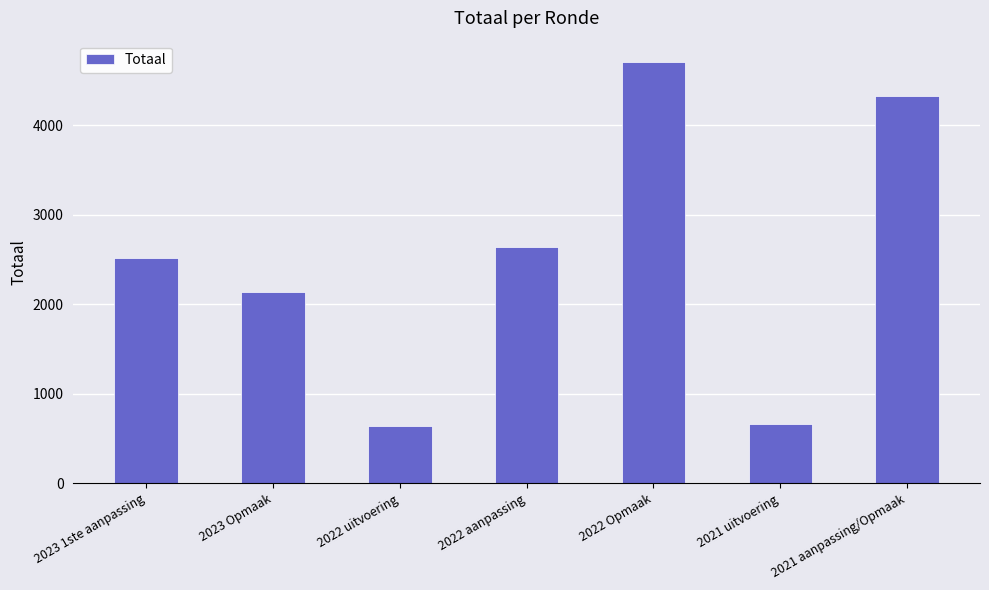

Reading left to right, list all the values displayed in this chart.

2515	2136	642	2643	4706	666	4320